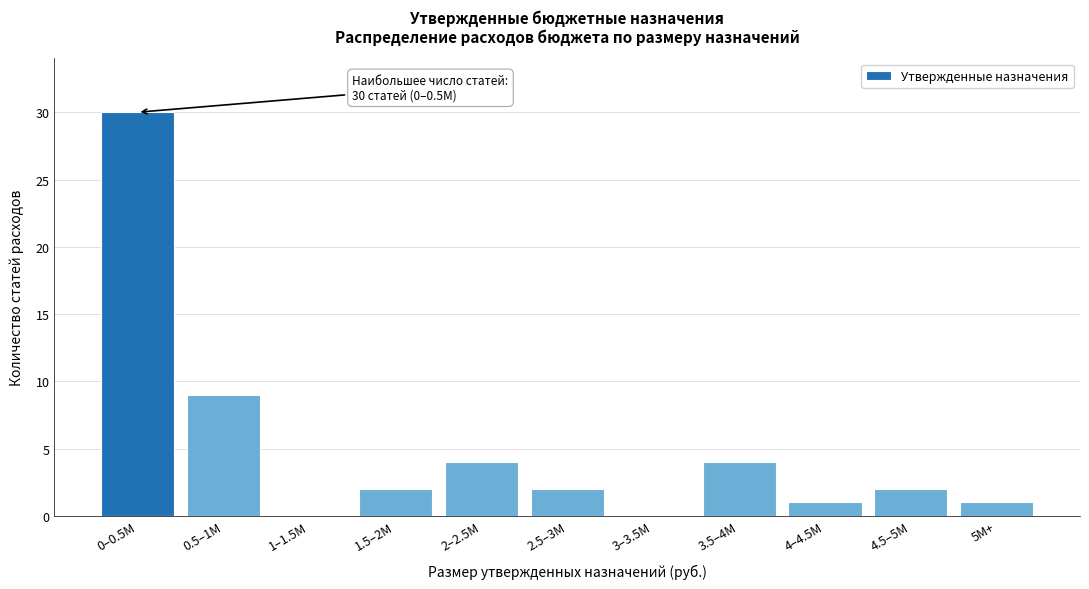

Reading left to right, list all the values displayed in this chart.

0–0.5M=30	0.5–1M=9	1–1.5M=0	1.5–2M=2	2–2.5M=4	2.5–3M=2	3–3.5M=0	3.5–4M=4	4–4.5M=1	4.5–5M=2	5M+=1